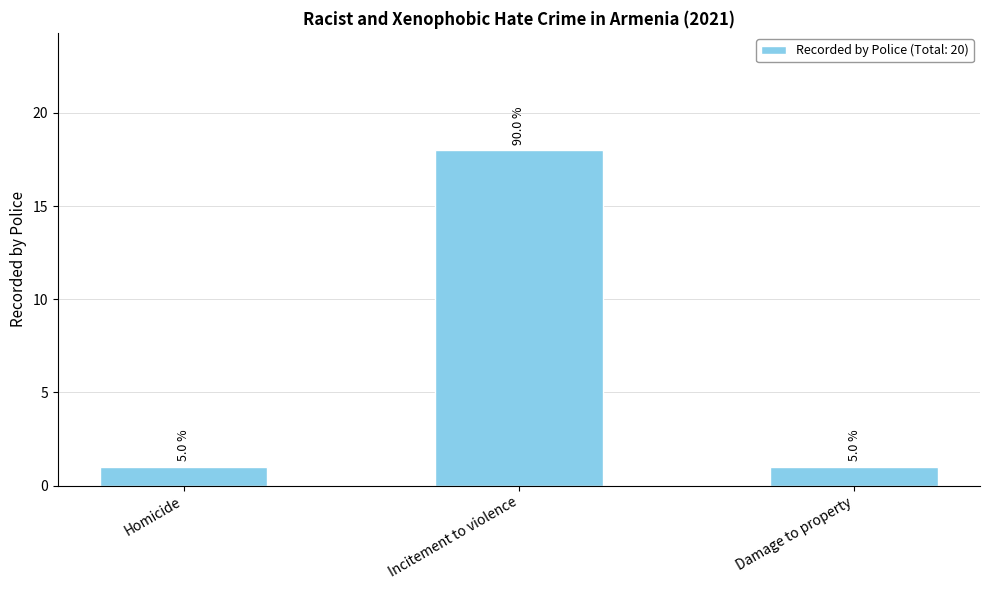

How many bars are there in total?

3